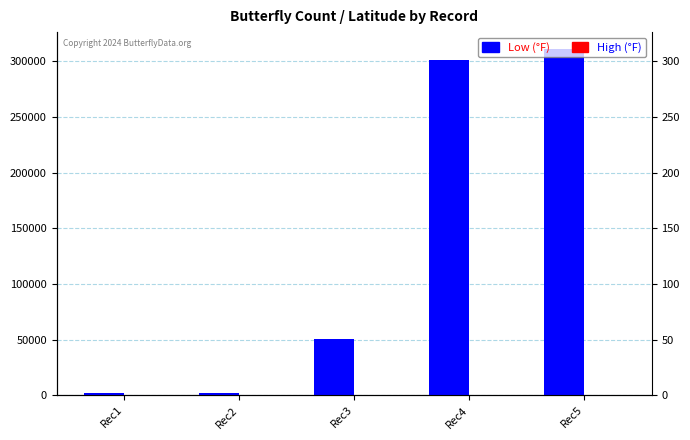

At Rec3, list the series in order from largest to smallest.

Low (°F), High (°F)